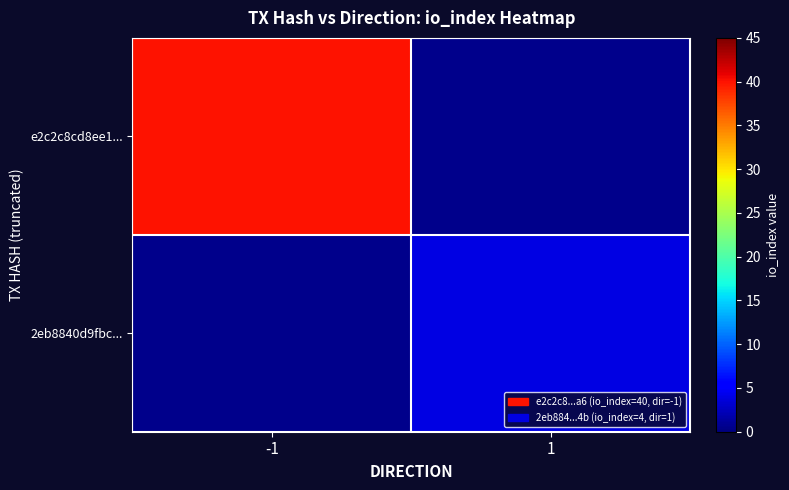

List the series in order of their overall mean, highest first.

e2c2c8cd8ee1..., 2eb8840d9fbc...